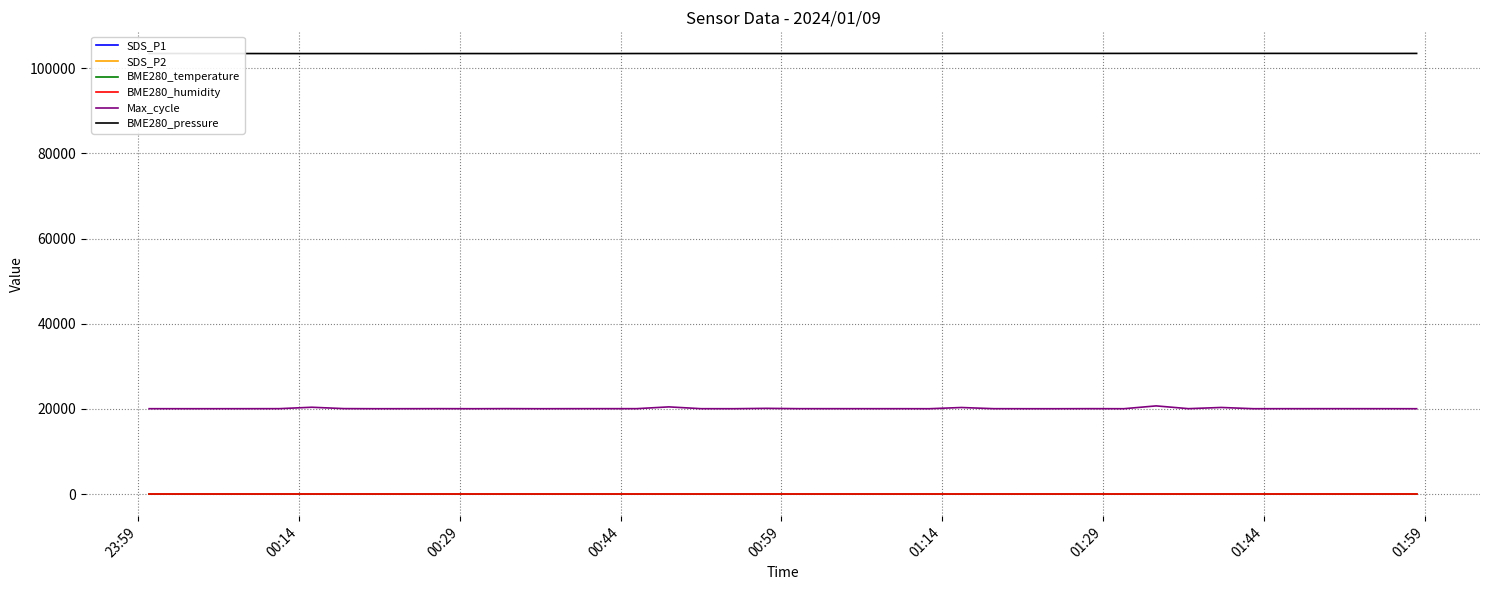

Which series has the largest total across all categories?

BME280_pressure